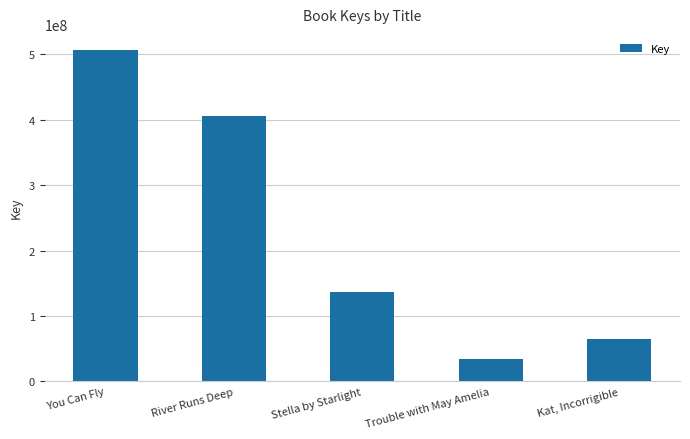

How many bars are there in total?

5